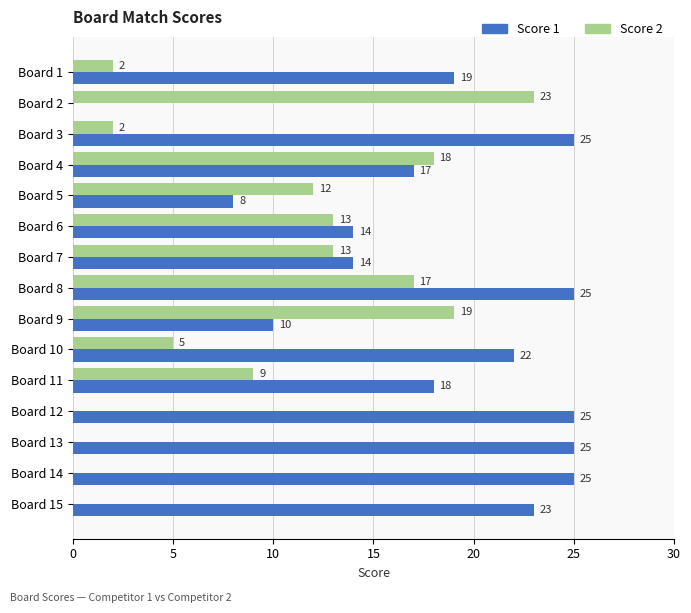

What is the sum of all Score 1 values?

270